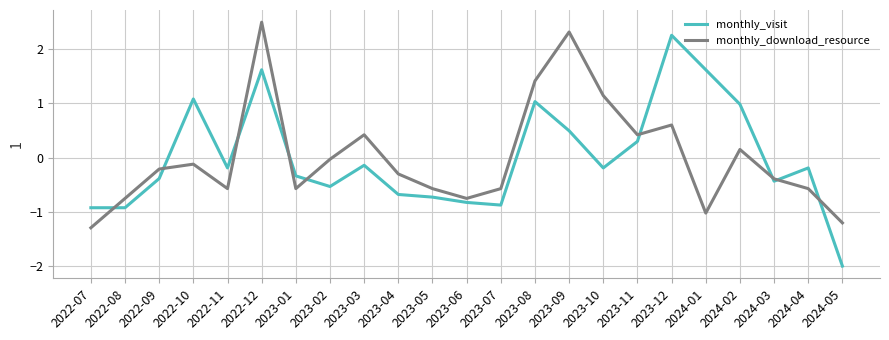

The value of monthly_visit at 2022-12 is 2.2. True or false?

False